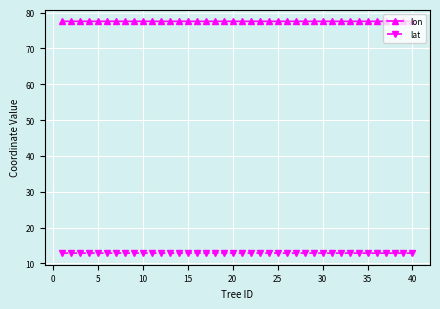

What is the greatest value displayed?

77.6